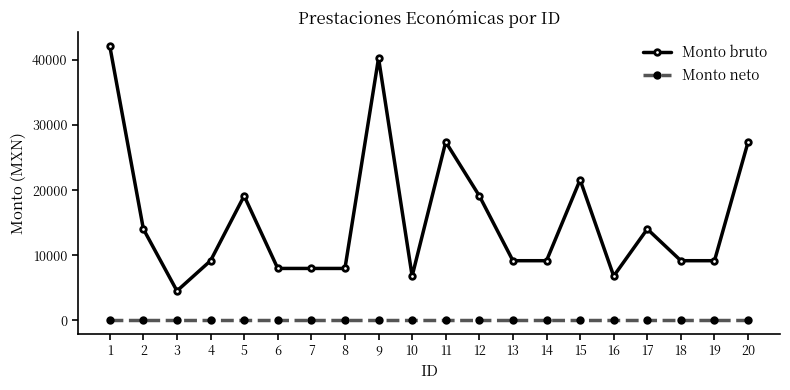

At which label is Monto bruto closest to 23328?

15